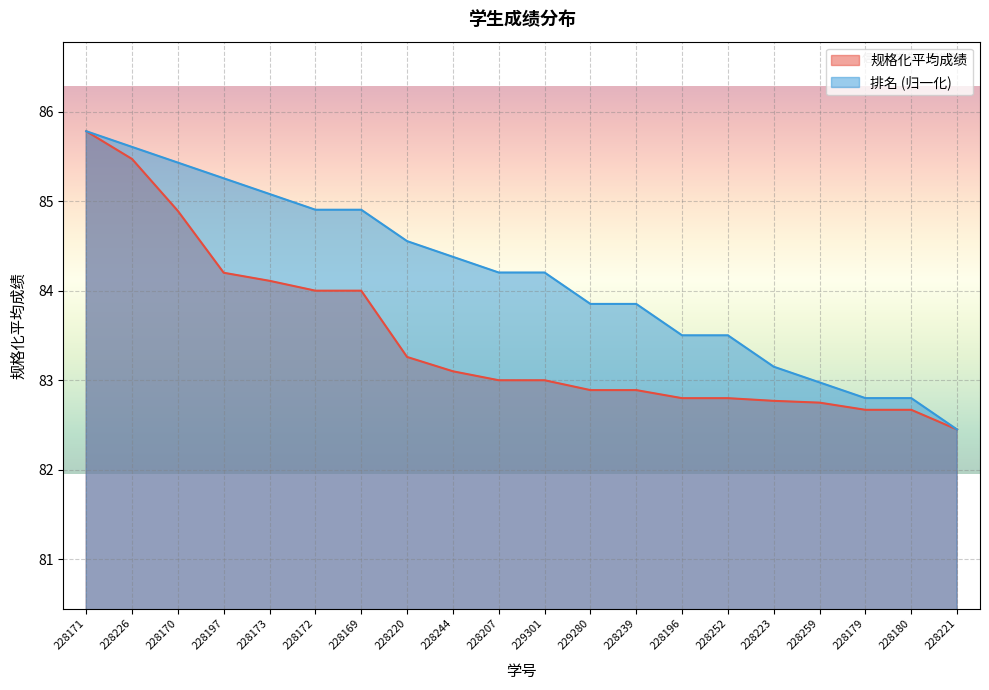

What is the difference between the highest and lowest values at 229301?

1.2